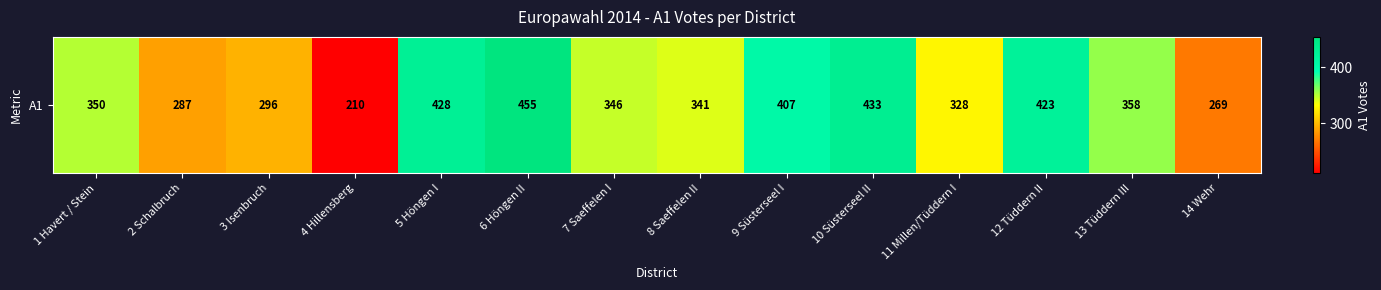

What is the sum of all values?

4931